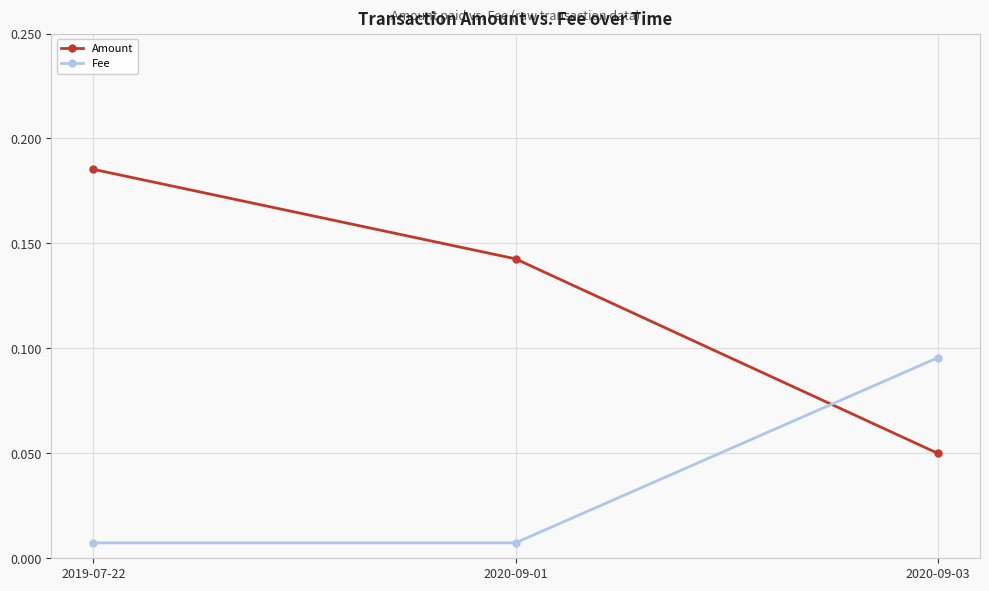

At which category is the sum across all series the highest?

2019-07-22